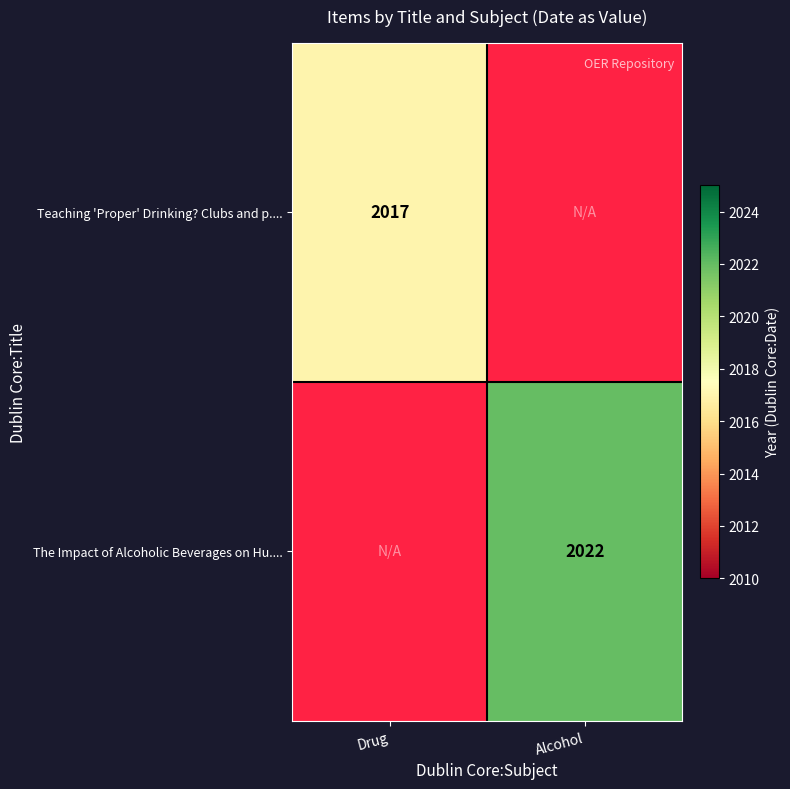

Is it true that Teaching 'Proper' Drinking? Clubs and p.... equals 2017 at Drug?

True